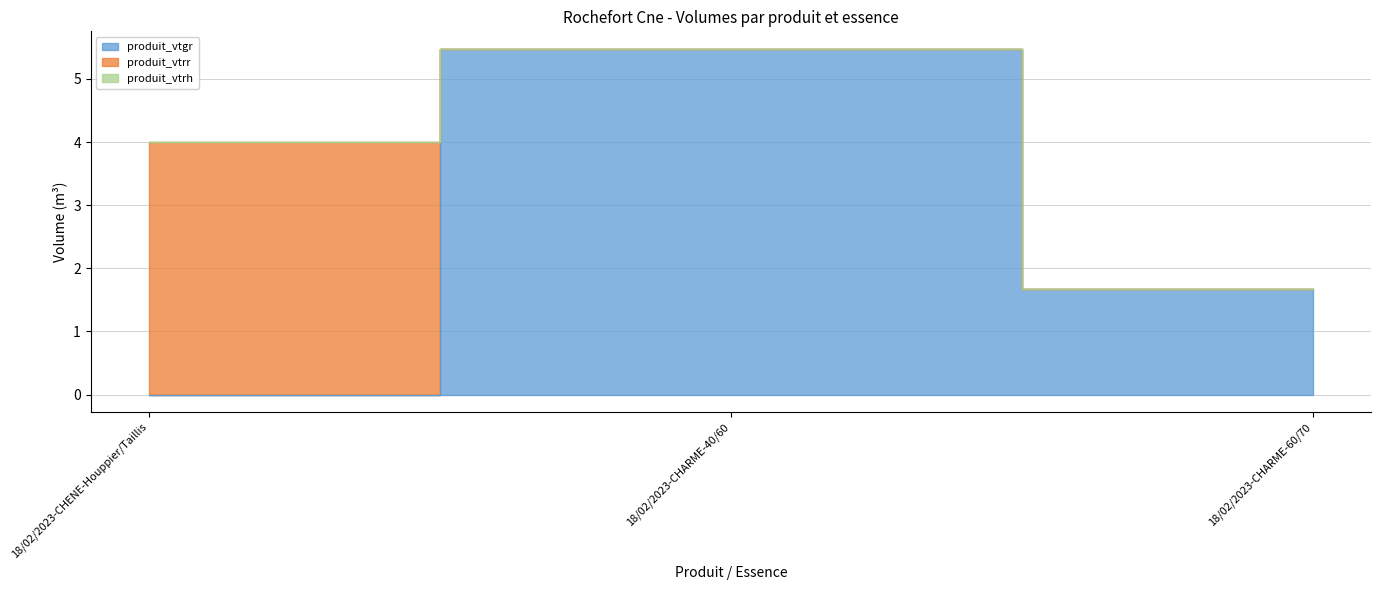

Is it true that produit_vtgr equals 3.0 at 18/02/2023-CHENE-Houppier/Taillis?

False